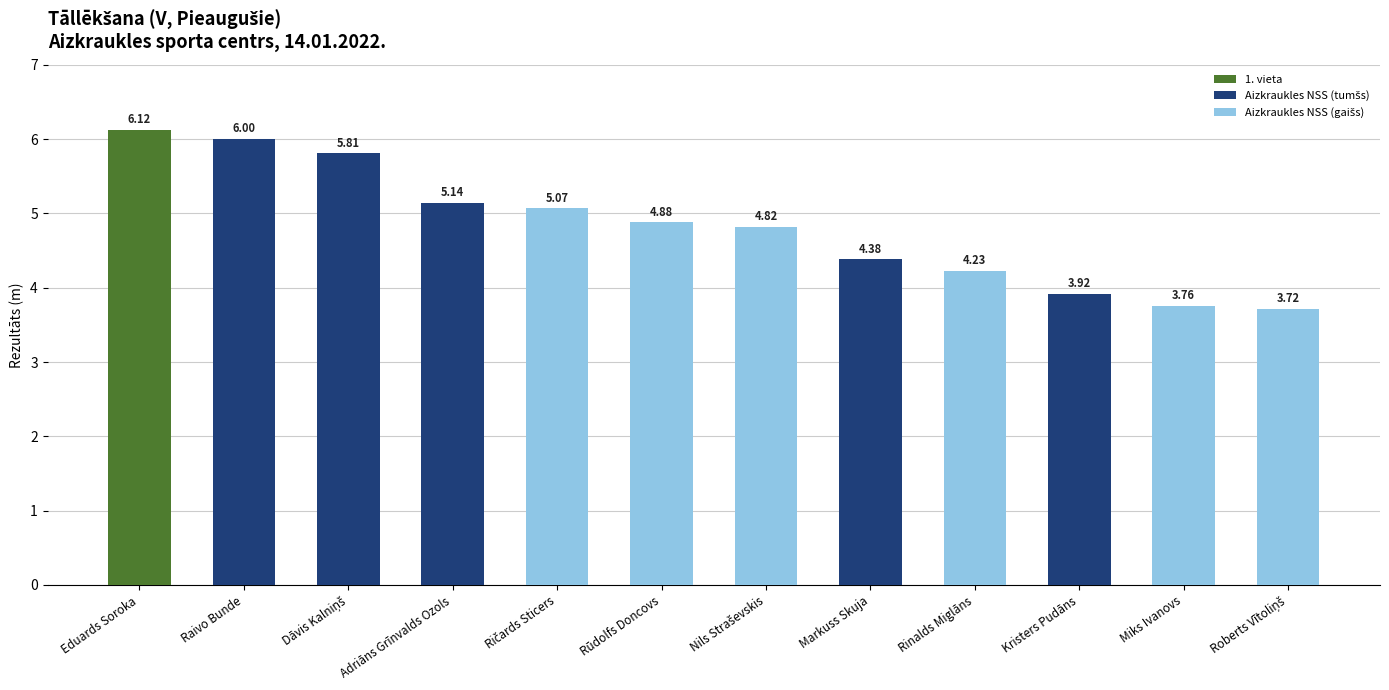

What position from the left is Kristers Pudāns?

10